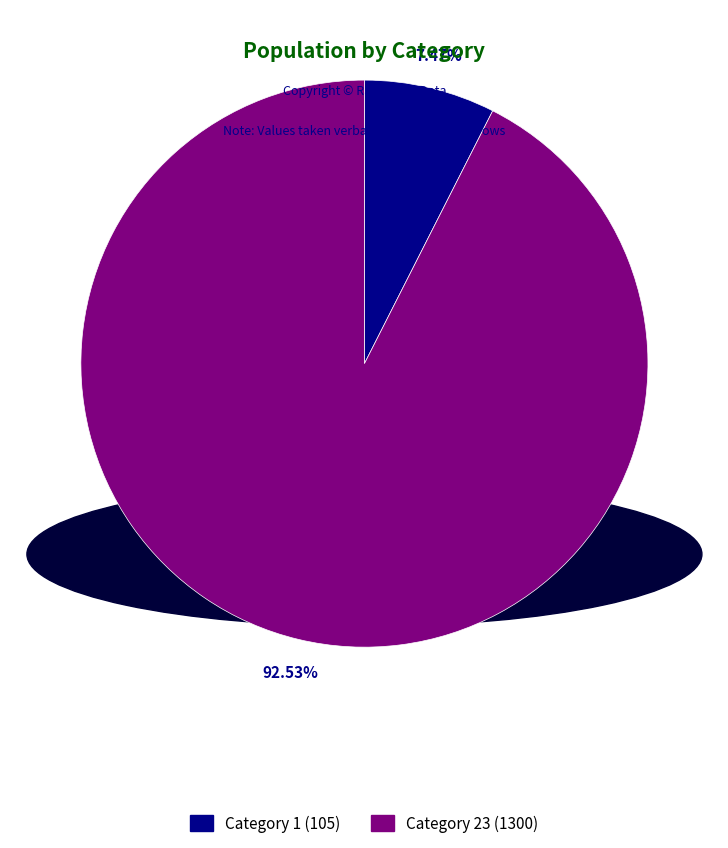

Is there any slice that represents more than half of the pie?

Yes